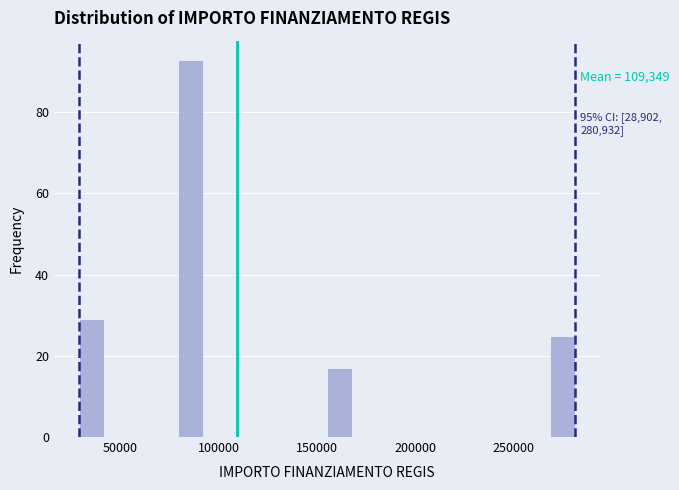

Around what value on the x-axis is the tallest bar? Give the approximate position of its centre, as read against the axis.

85000